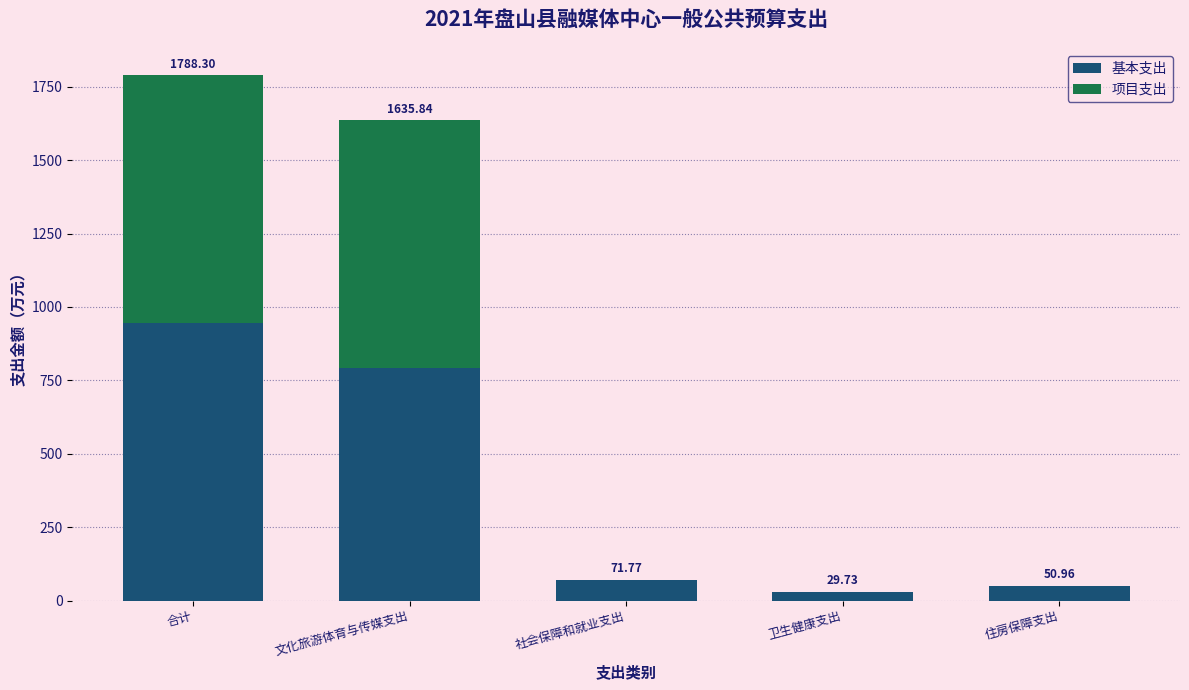

Where does the 基本支出 series first go above 71?

合计